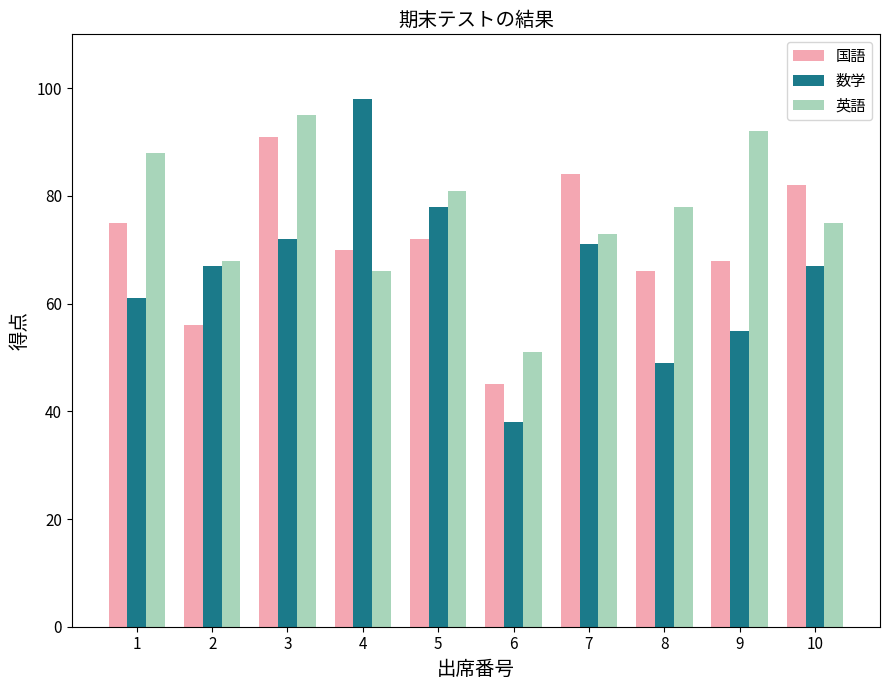

Reading left to right, list all the values displayed in this chart.

国語: 1=75	2=56	3=91	4=70	5=72	6=45	7=84	8=66	9=68	10=82
数学: 1=61	2=67	3=72	4=98	5=78	6=38	7=71	8=49	9=55	10=67
英語: 1=88	2=68	3=95	4=66	5=81	6=51	7=73	8=78	9=92	10=75